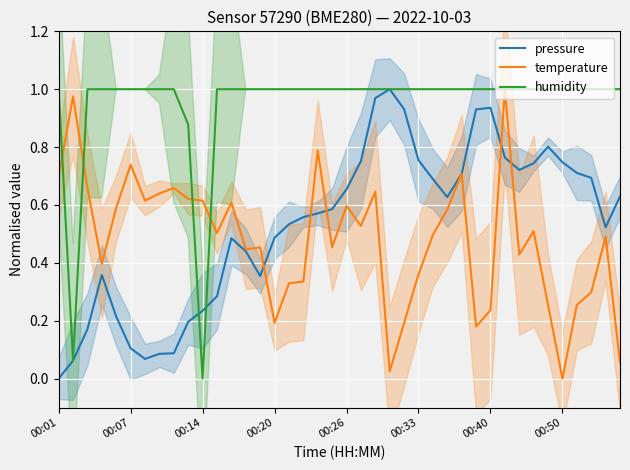

Read the humidity value at 36.

1.0